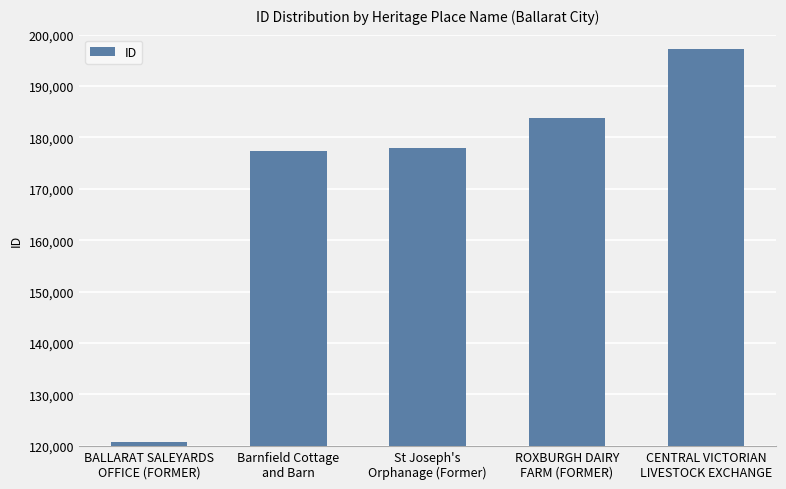

What is the smallest value displayed?

120693